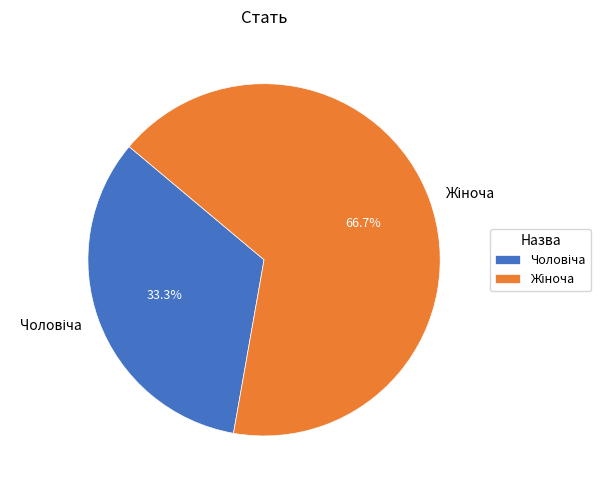

To the nearest percent, what is the difference between the largest and smallest slice percentages?

33%